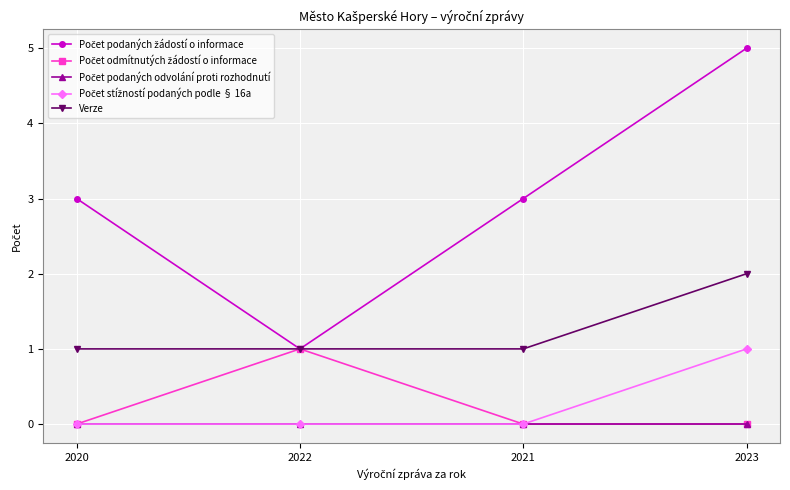

What is the total value across all series at 2022?

3